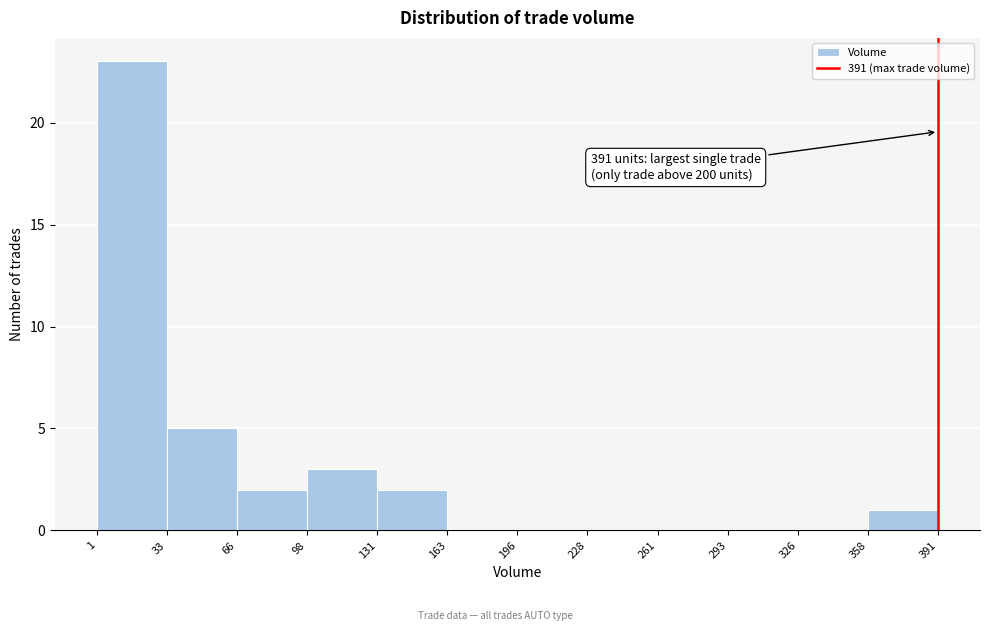

Over which range of the x-axis is the bar tallest?

1 to 33